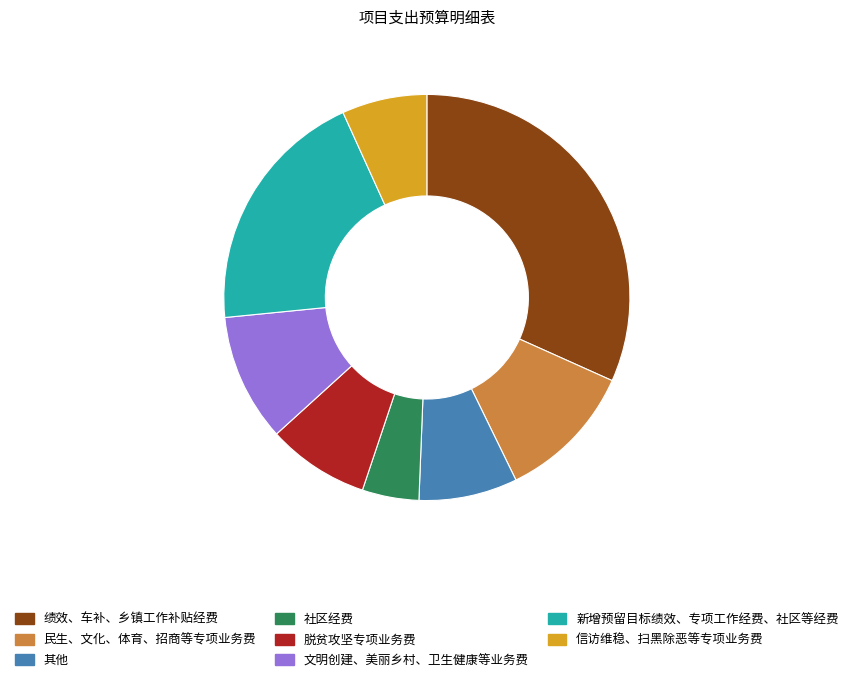

The 民生、文化、体育、招商等专项业务费 slice represents 11% of the pie. True or false?

True